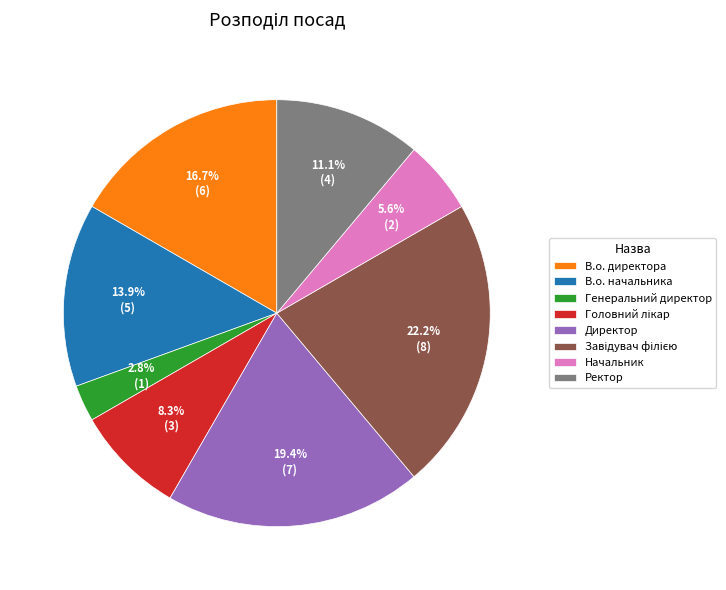

What is the smallest slice in the pie chart?

Генеральний директор